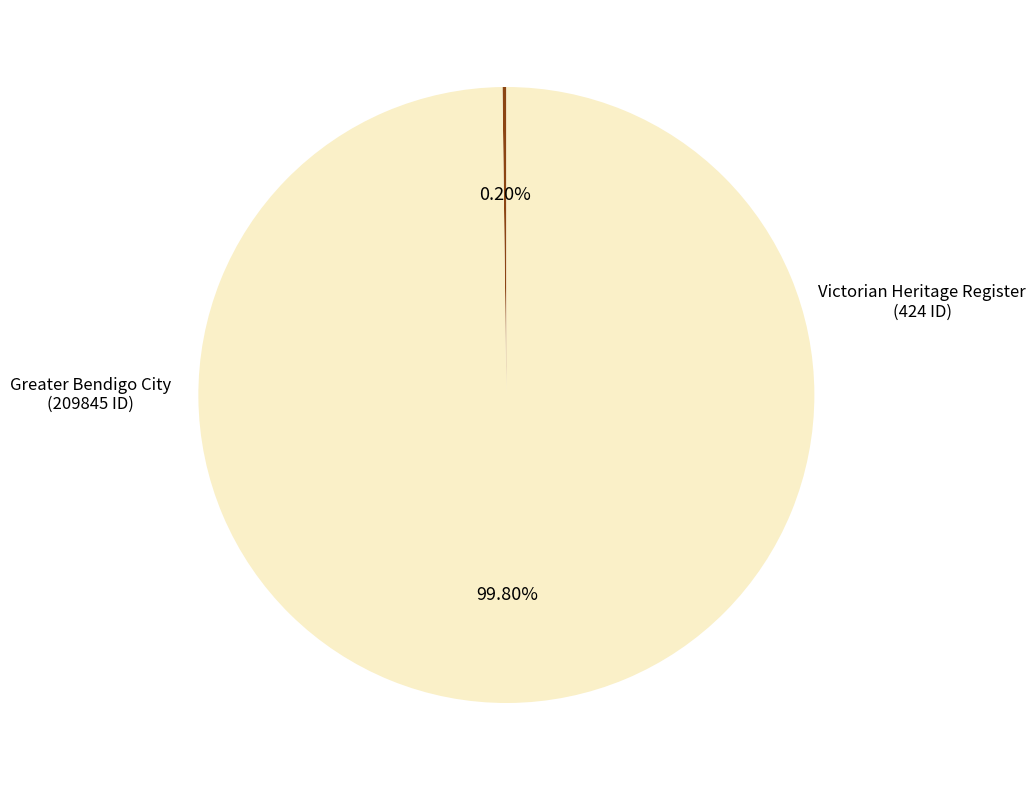

Is there any slice that represents more than half of the pie?

Yes